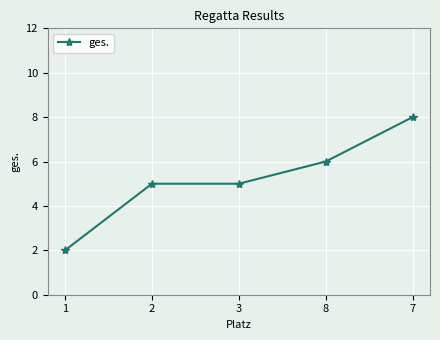

Reading left to right, list all the values displayed in this chart.

1=2	2=5	3=5	8=6	7=8